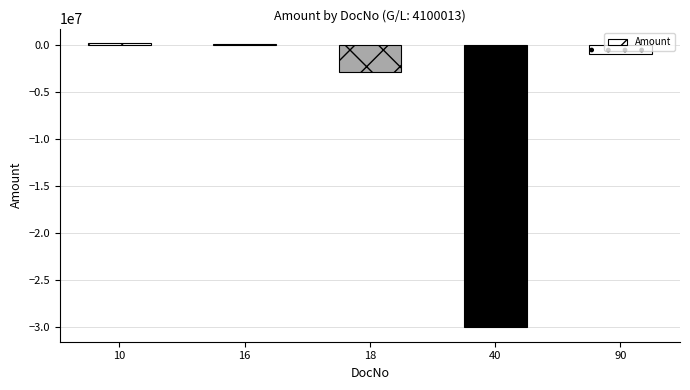

The value at 90 is -976066. True or false?

True